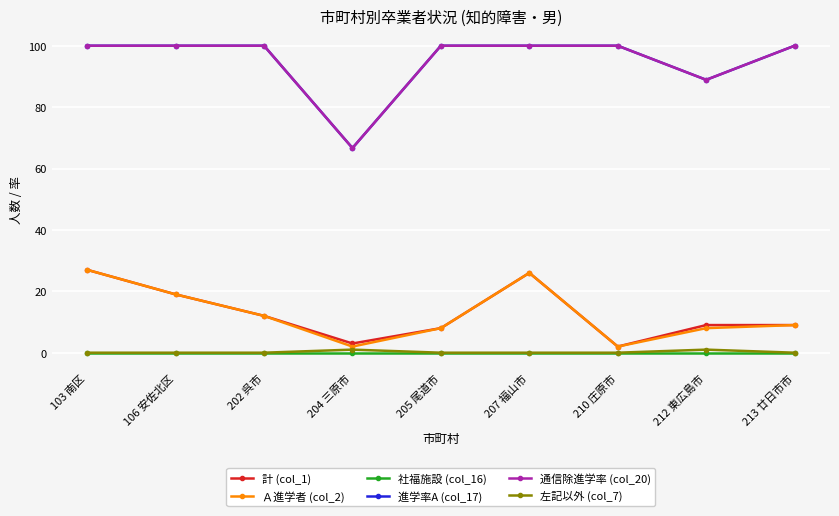

How many lines are shown in the chart?

6